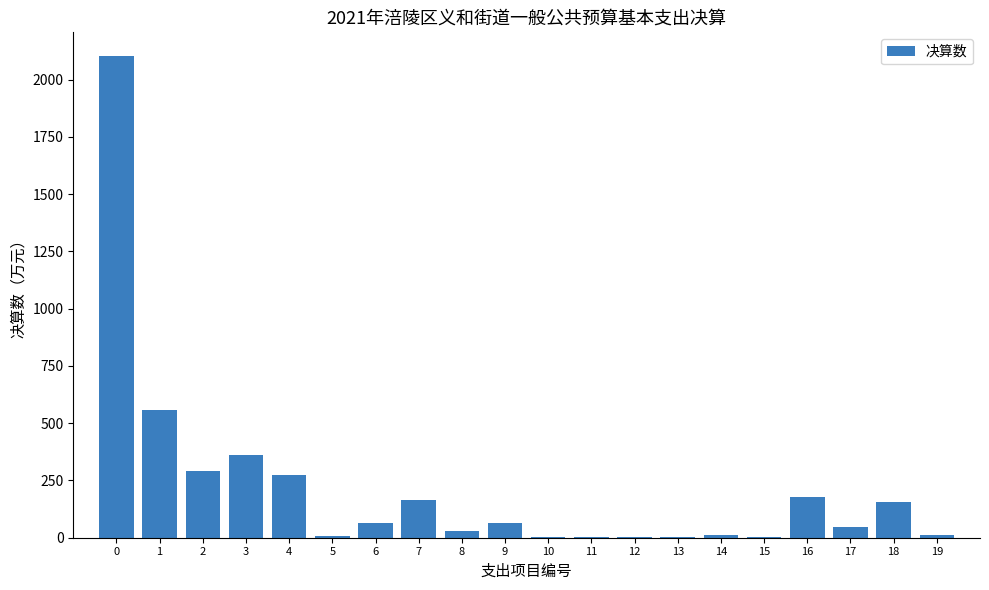

What is the sum of all values?

4326.3